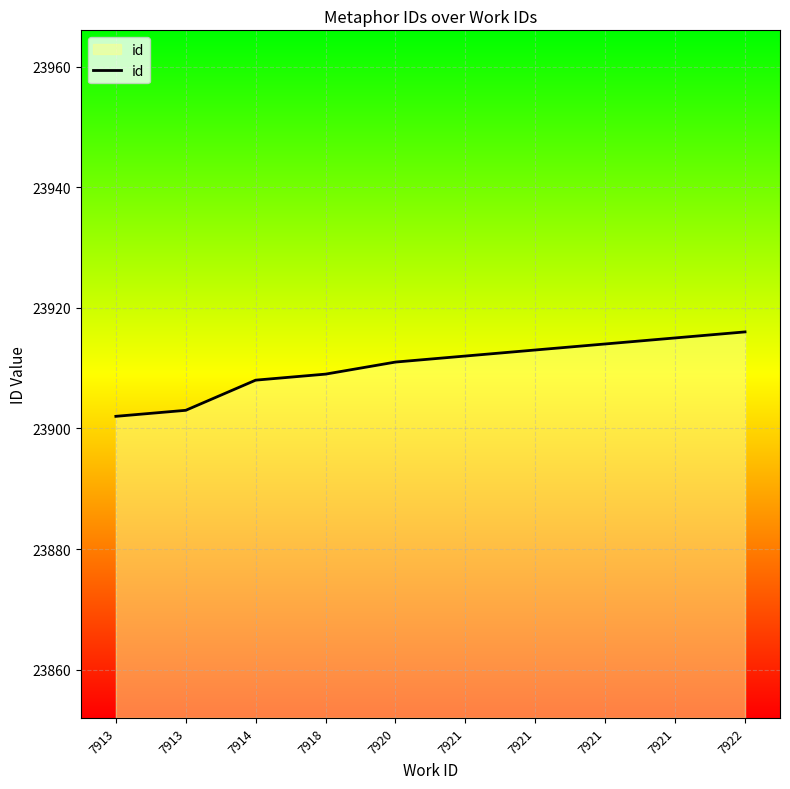

Between 7914 and 7920, which is larger?

7920